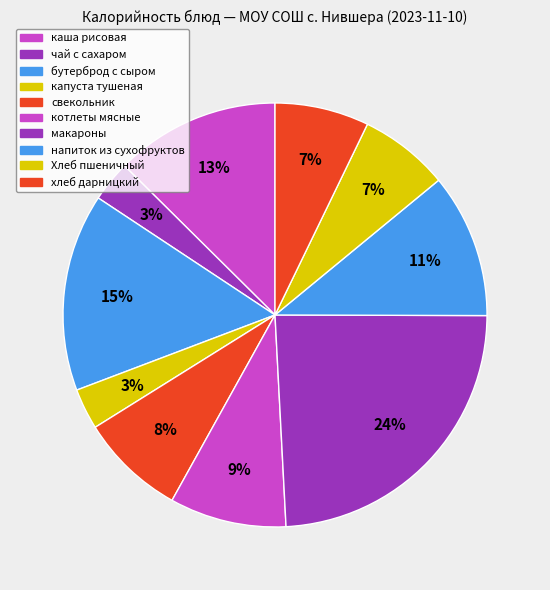

What percentage is NOT represented by хлеб дарницкий?

92.8%